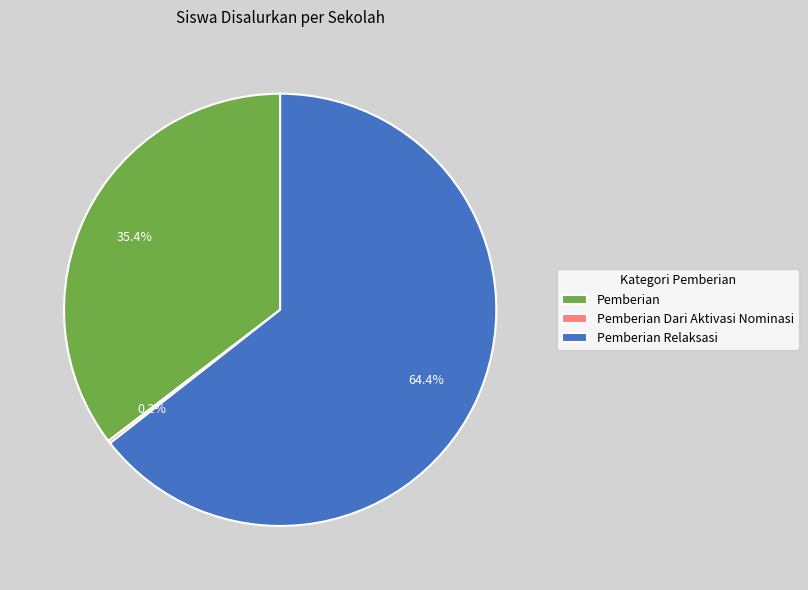

What is the largest slice in the pie chart?

Pemberian Relaksasi